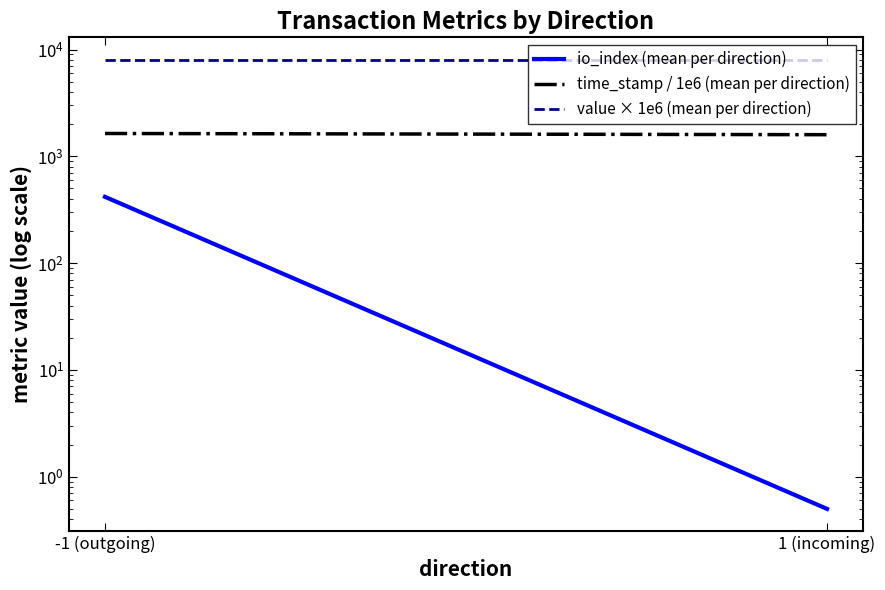

Which series has the largest total across all categories?

value × 1e6 (mean per direction)